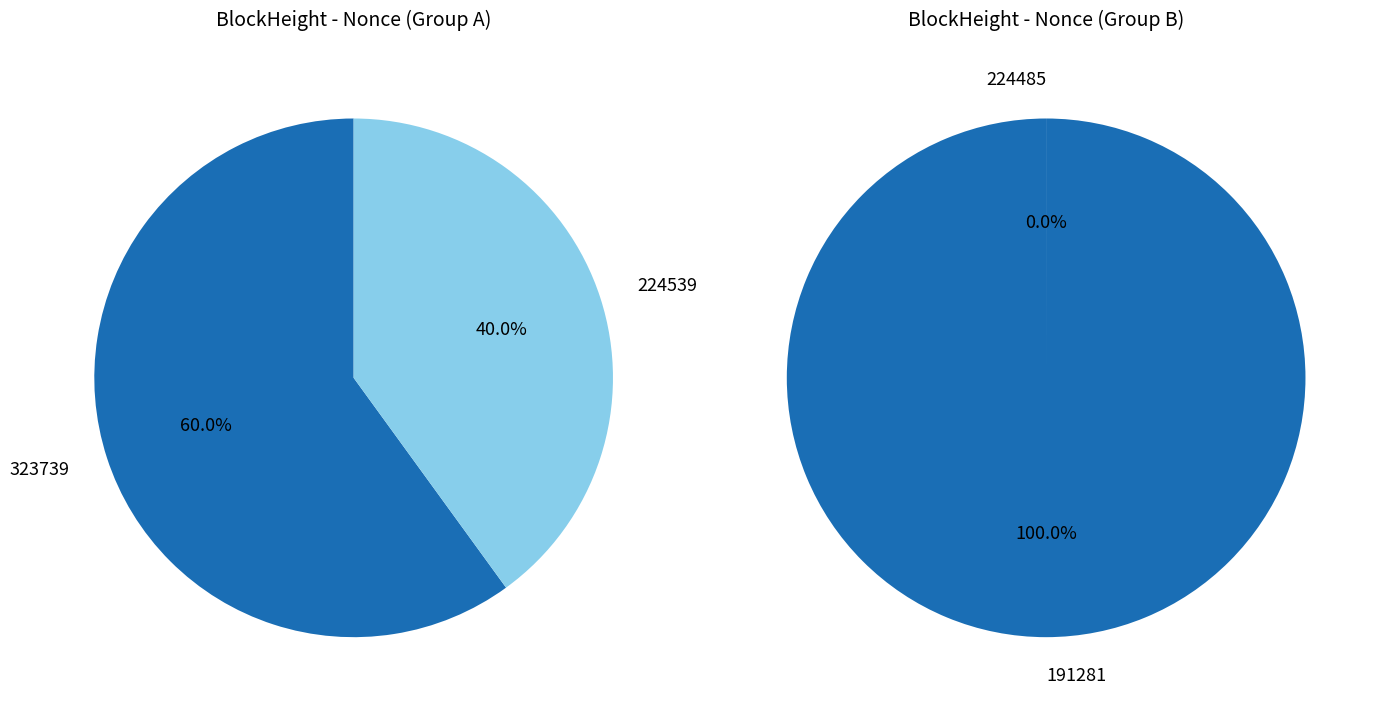

Which category has the biggest portion of the pie?

191281